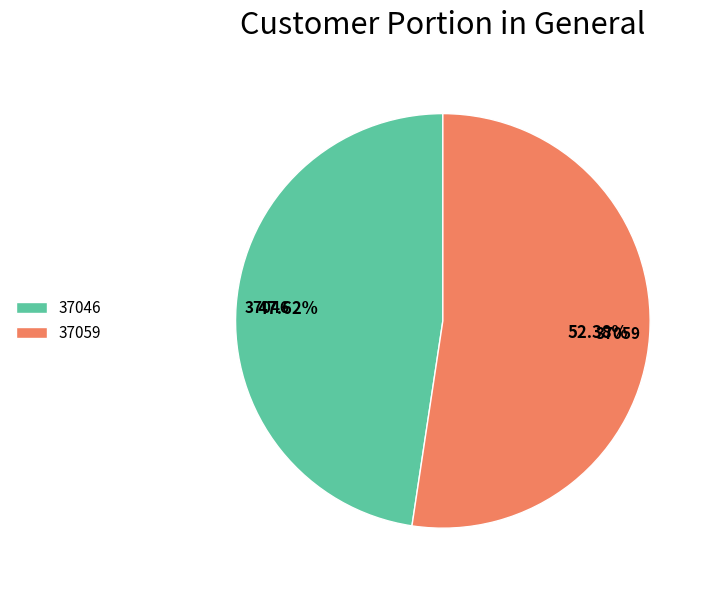

What is the largest slice in the pie chart?

37059